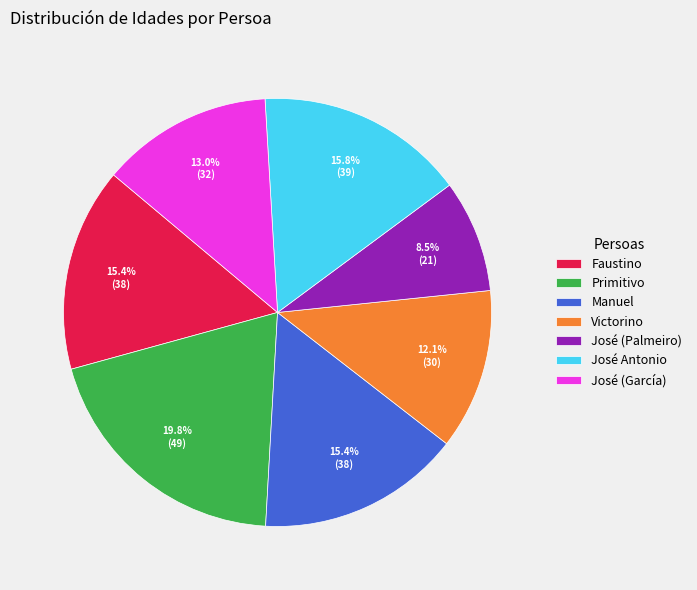

Which slice is the smallest?

José (Palmeiro)